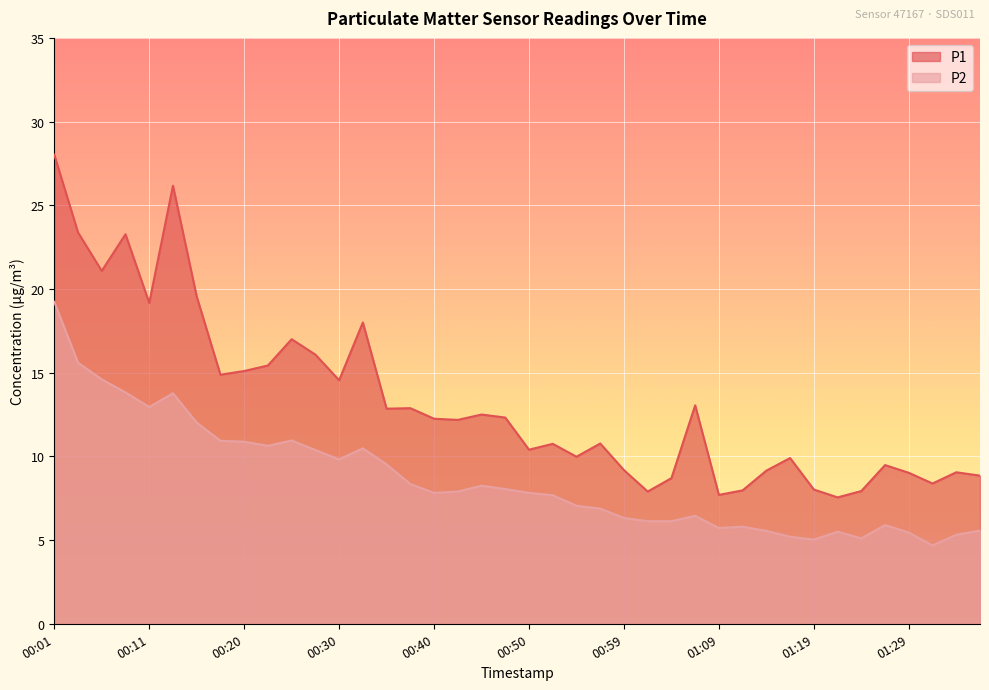

Between 00:01 and 00:47, which is larger?

00:01